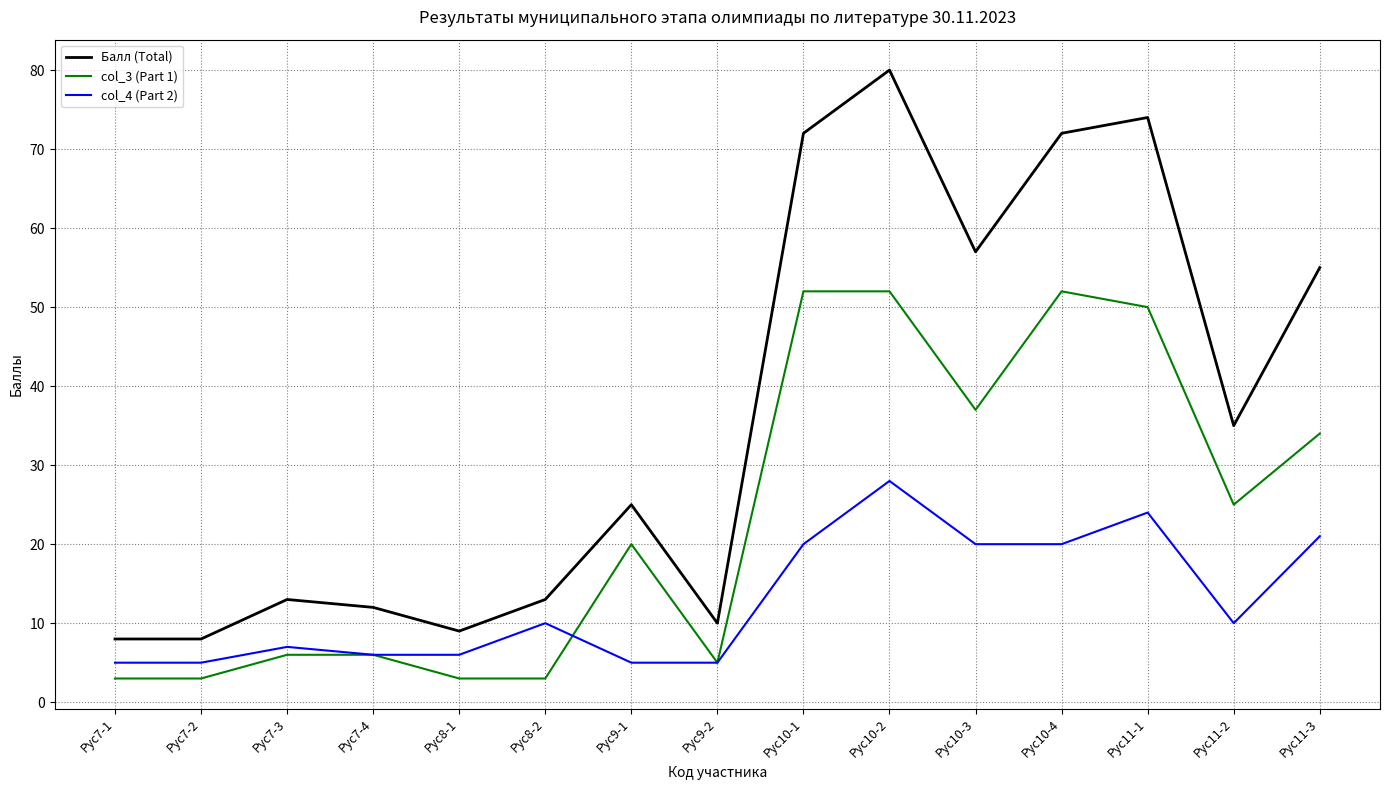

What is the greatest value displayed?

80